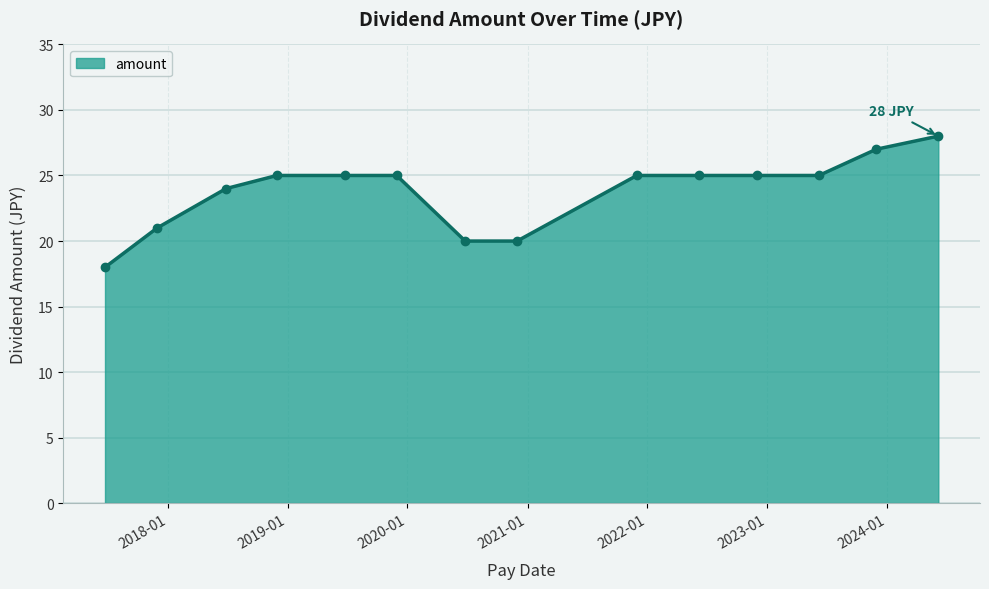

What is the value of the 12th point from the left?

25